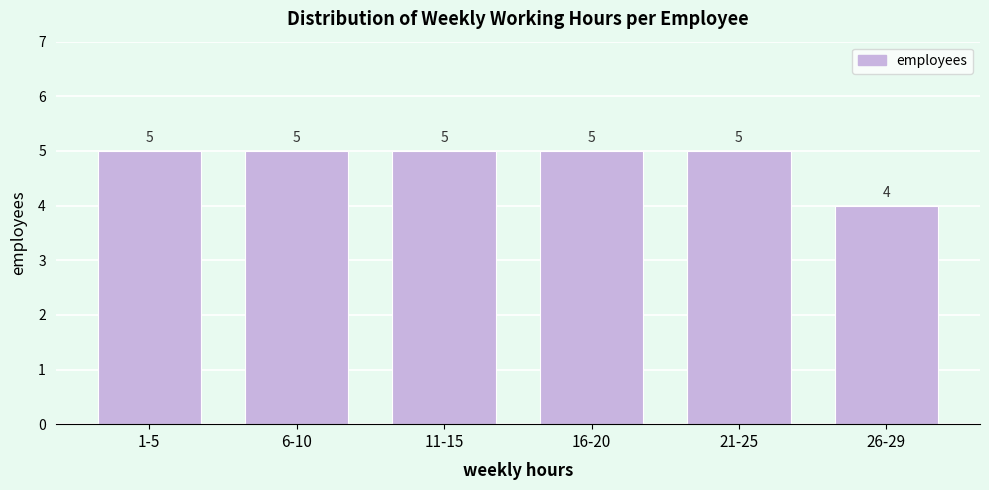

Reading right to left, extract all data points from this chart.

26-29=4	21-25=5	16-20=5	11-15=5	6-10=5	1-5=5